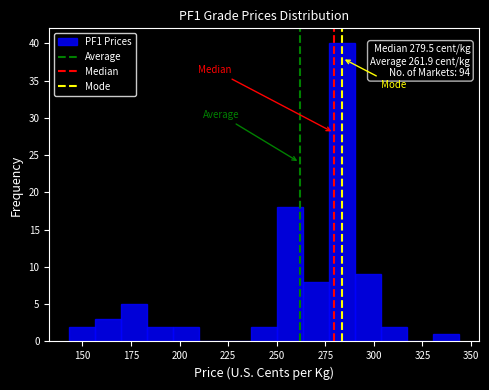

Read against the x-axis, roughly where is the centre of the tallest bar?

285